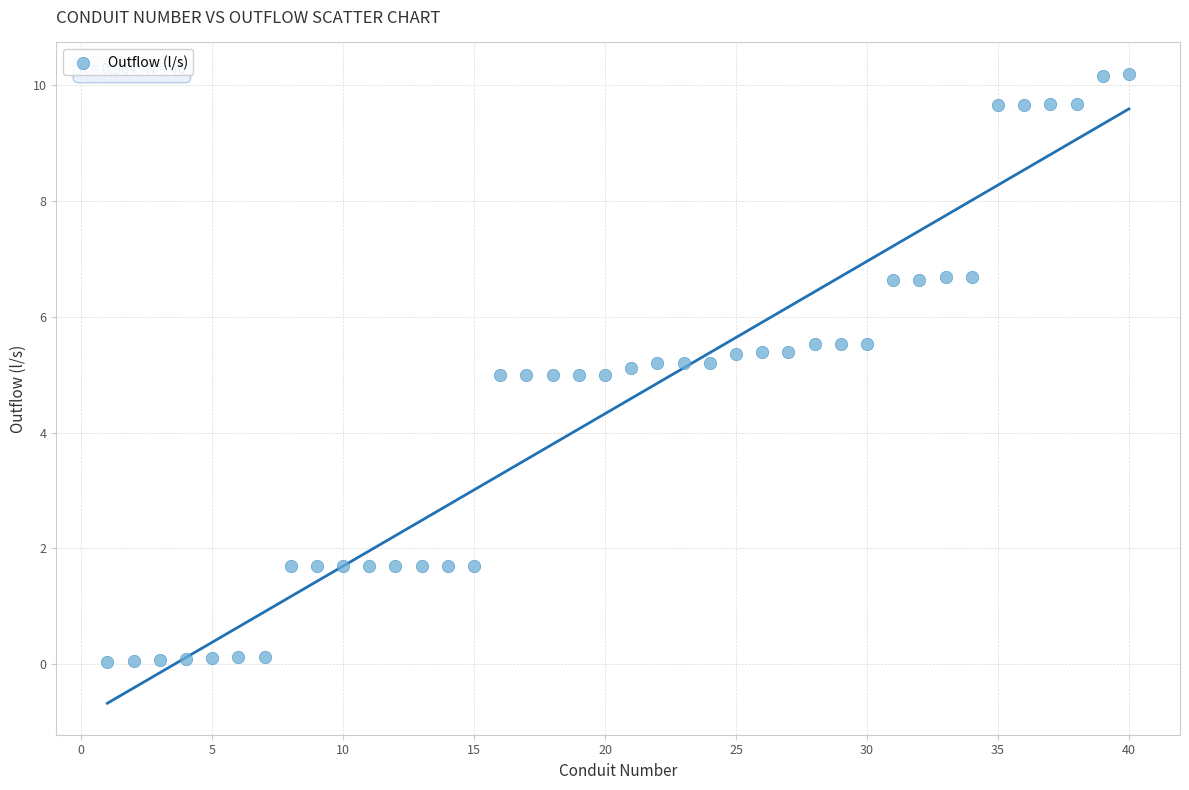

What is the range of Y values (max minus min)?

10.2